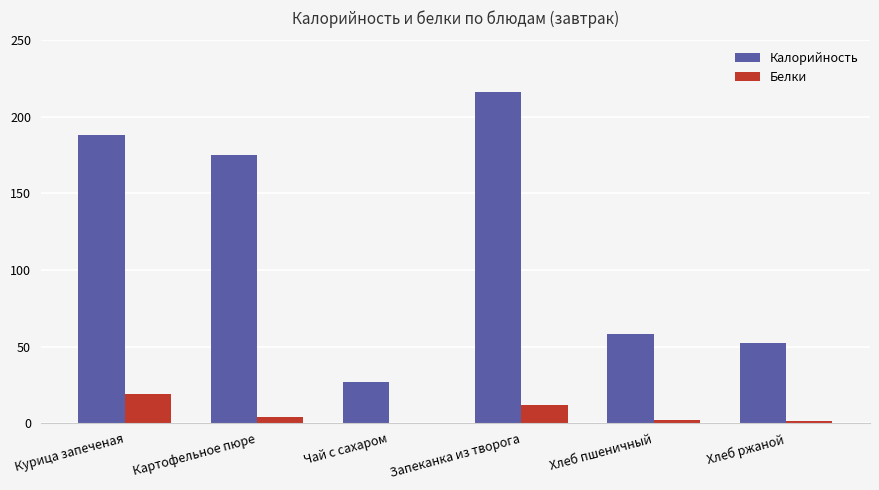

What is the greatest value displayed?

216.0